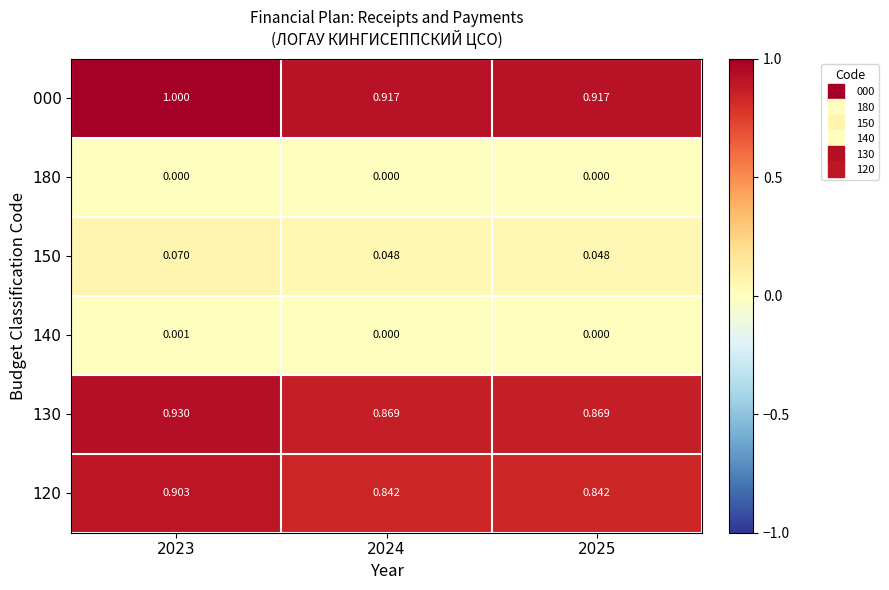

How many categories are shown in the chart?

3